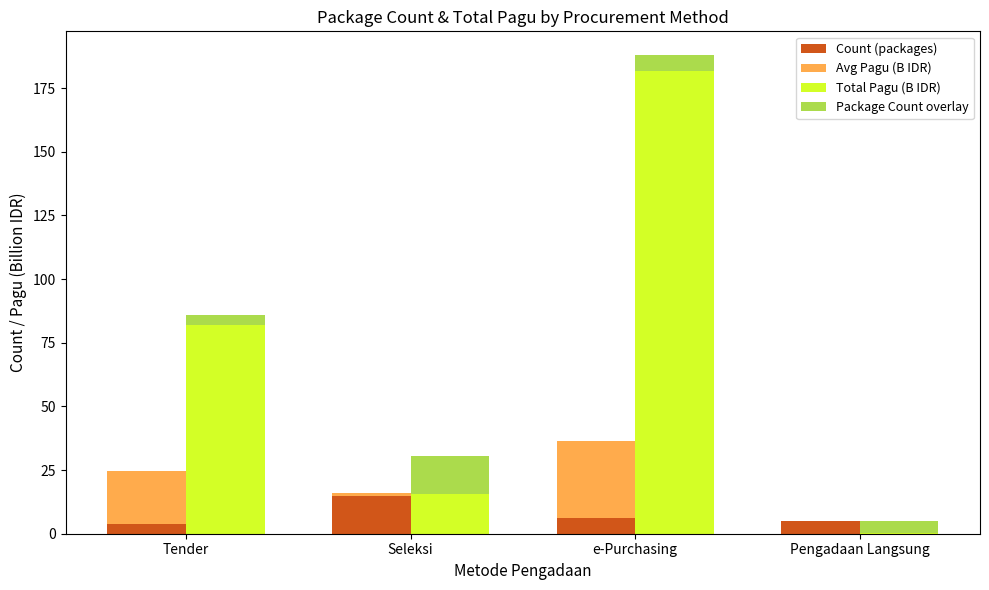

Between e-Purchasing and Tender, which is larger?

e-Purchasing